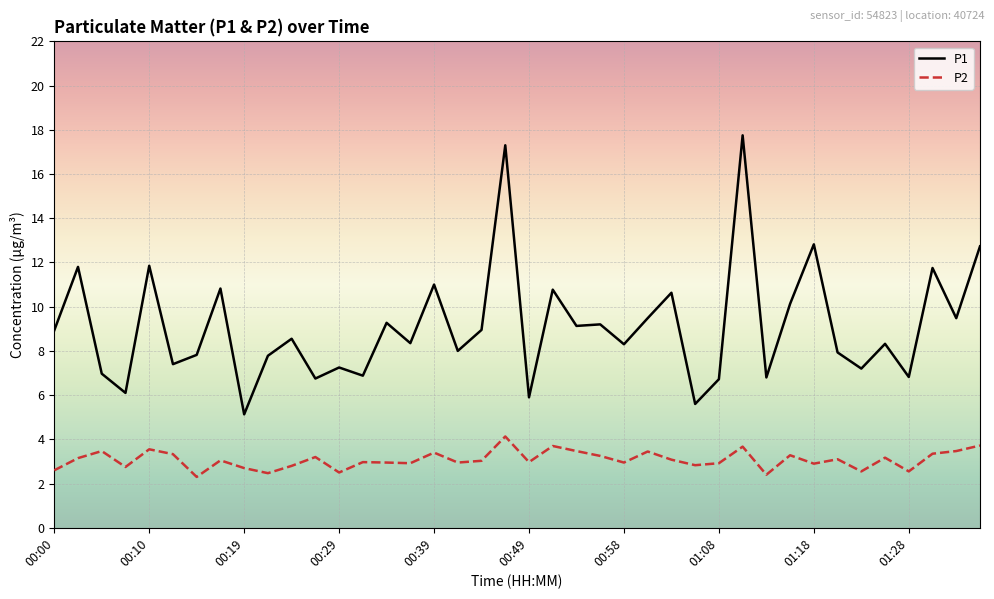

Rank the series by their average value, from highest to lowest.

P1, P2